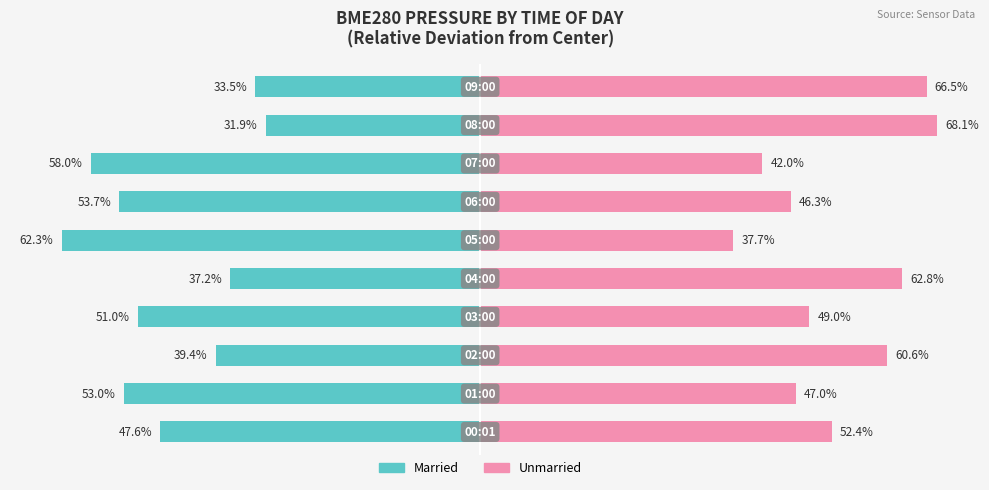

List the labels in order of Unmarried value, smallest first.

5, 7, 6, 1, 3, 0, 2, 4, 9, 8